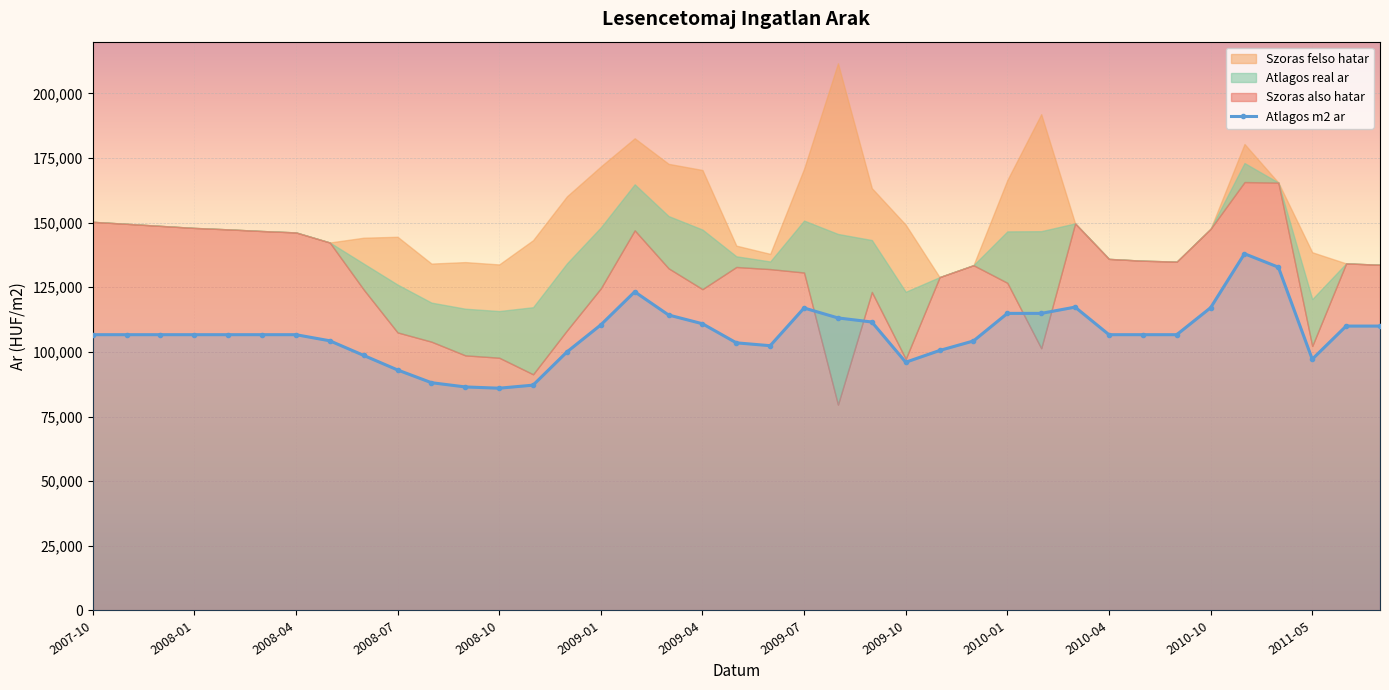

True or false: Atlagos m2 ar has more than 1 interior local peaks.

True